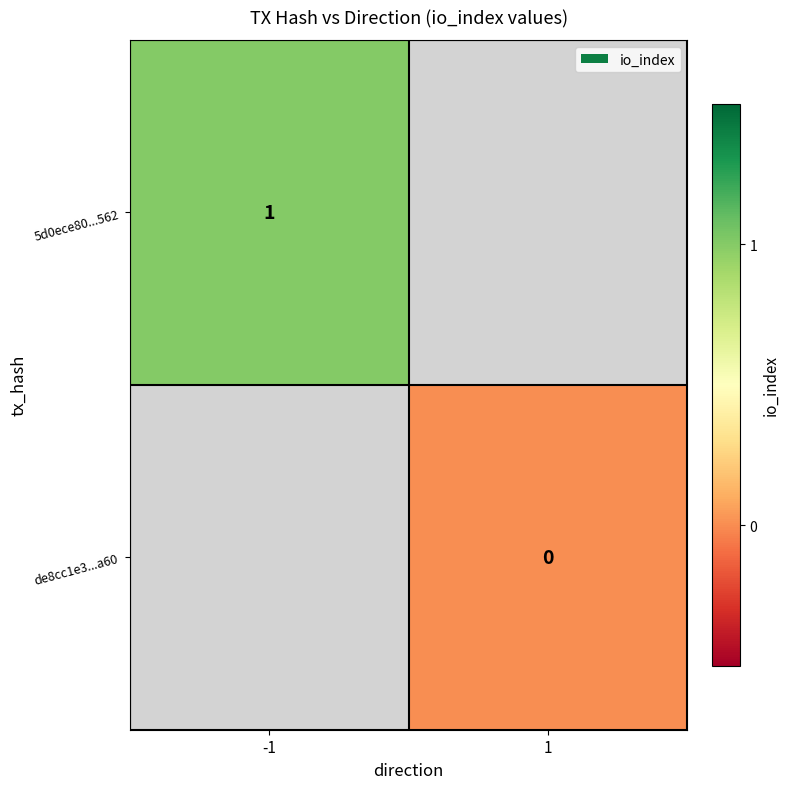

True or false: 5d0ece80...562 has a value of 1 at -1.

True